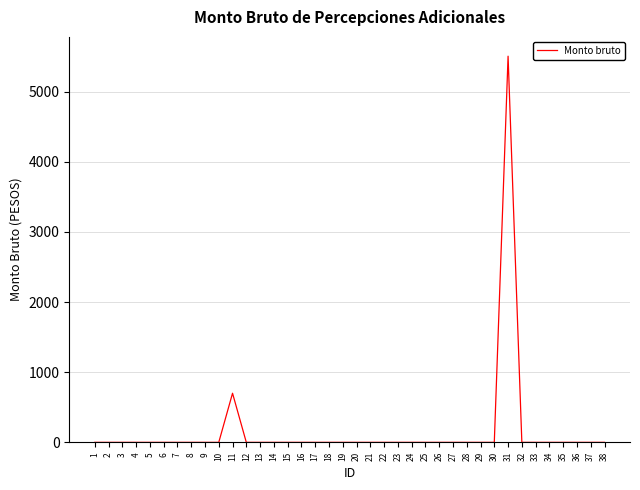

Reading right to left, extract all data points from this chart.

38=0.0	37=0.0	36=0.0	35=0.0	34=0.0	33=0.0	32=0.0	31=5504.4	30=0.0	29=0.0	28=0.0	27=0.0	26=0.0	25=0.0	24=0.0	23=0.0	22=0.0	21=0.0	20=0.0	19=0.0	18=0.0	17=0.0	16=0.0	15=0.0	14=0.0	13=0.0	12=0.0	11=700.0	10=0.0	9=0.0	8=0.0	7=0.0	6=0.0	5=0.0	4=0.0	3=0.0	2=0.0	1=0.0